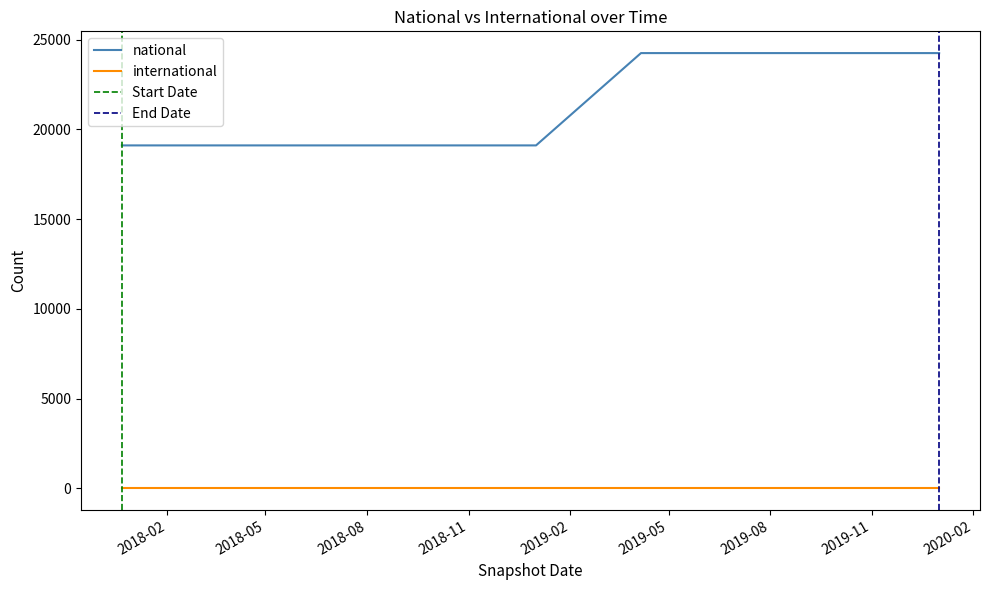

List the series in order of their peak value, highest first.

national, international